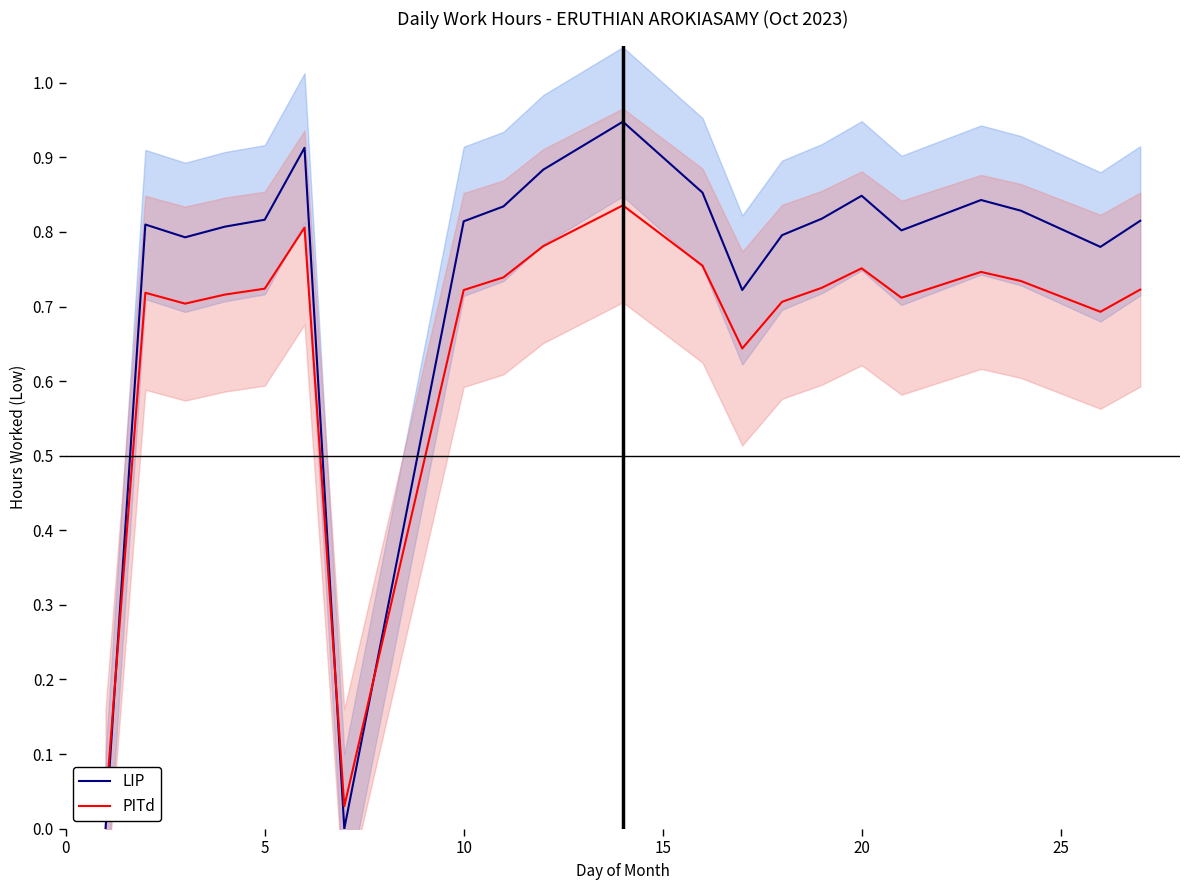

Which series has the largest range (max minus min)?

LIP